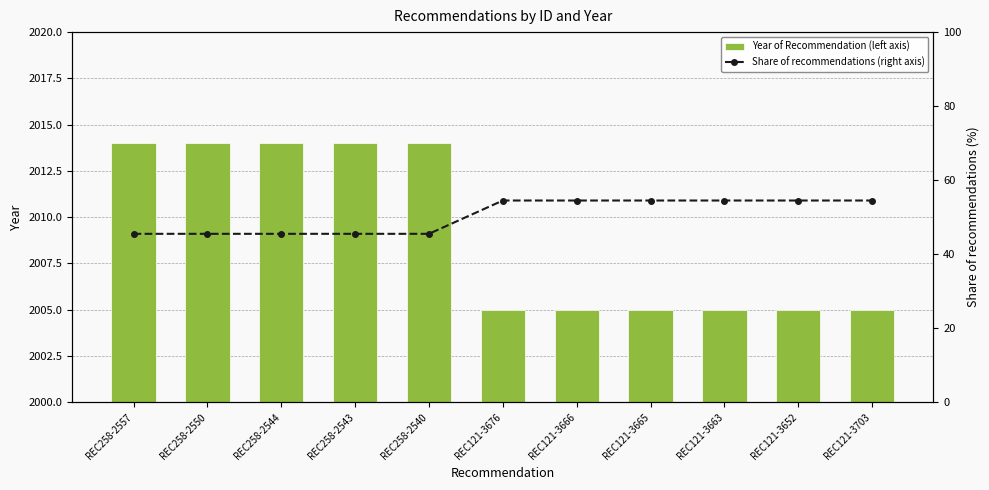

At which label does Year of Recommendation (left axis) reach its minimum?

REC121-3676